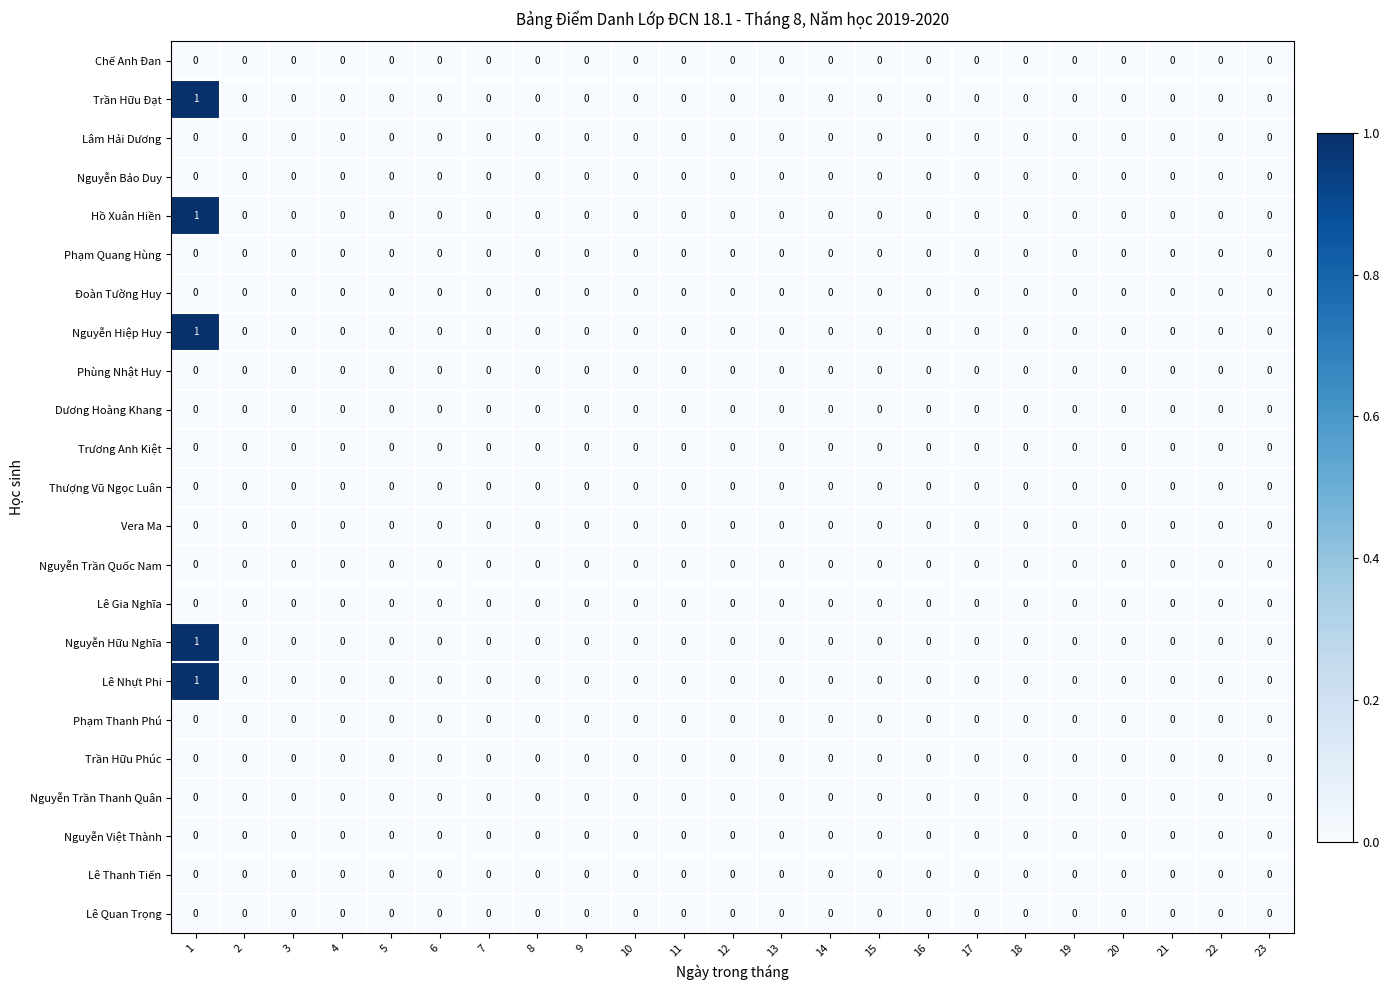

The value of Trần Hữu Đạt at 16 is -1. True or false?

False